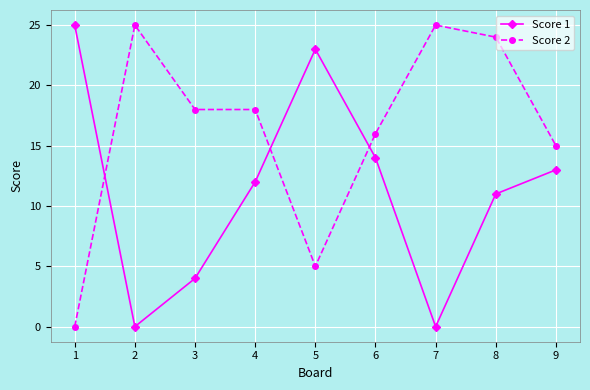

Rank the series at 6 from highest to lowest value.

Score 2, Score 1